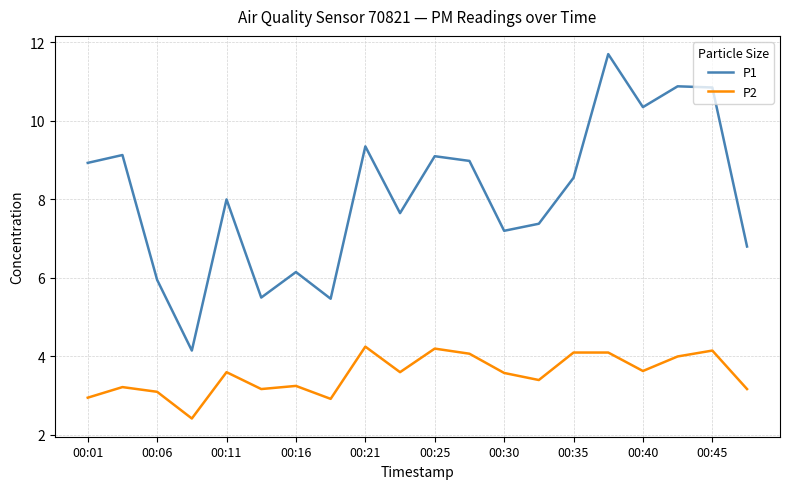

Rank the series by their maximum value, from highest to lowest.

P1, P2